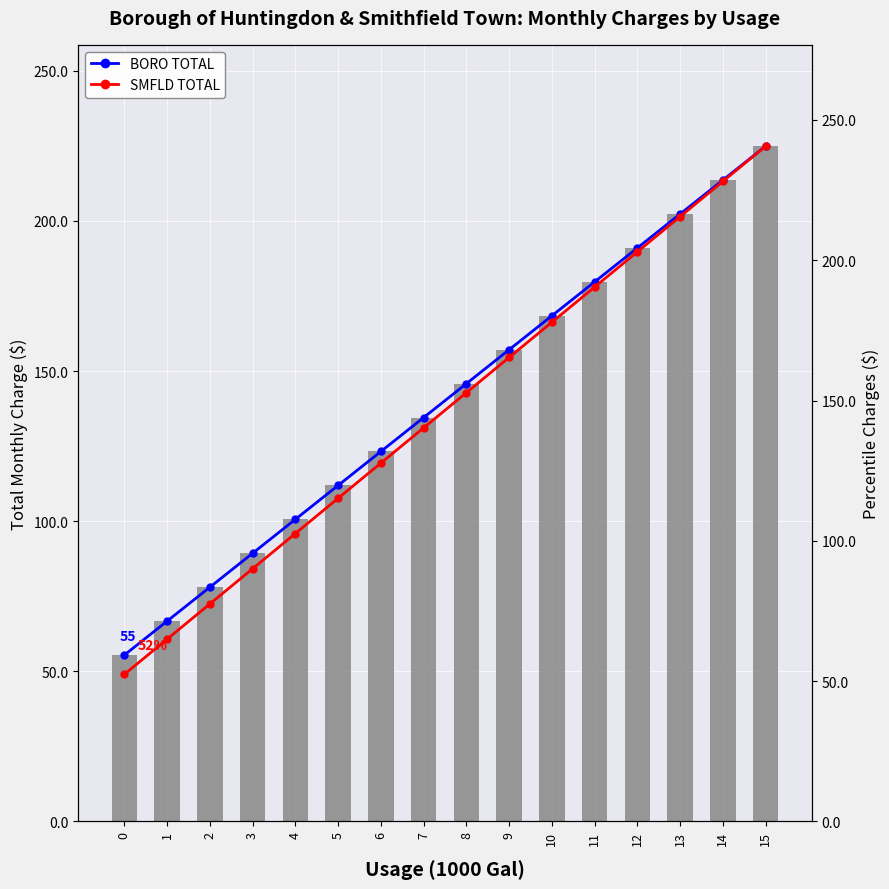

What is the spread (max minus min) of values at 11?

10.8